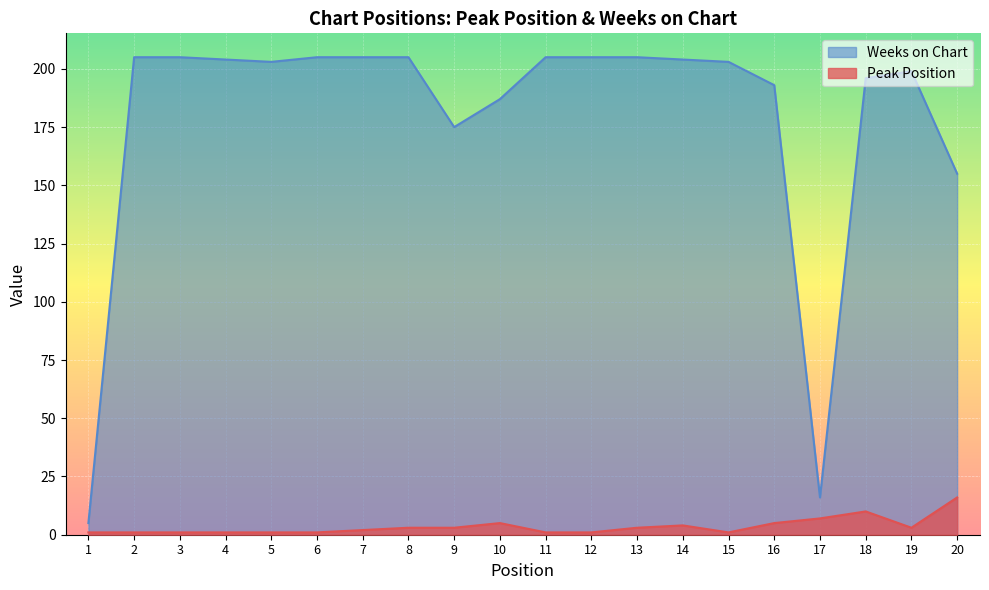

At which label does Weeks on Chart first exceed 204?

2